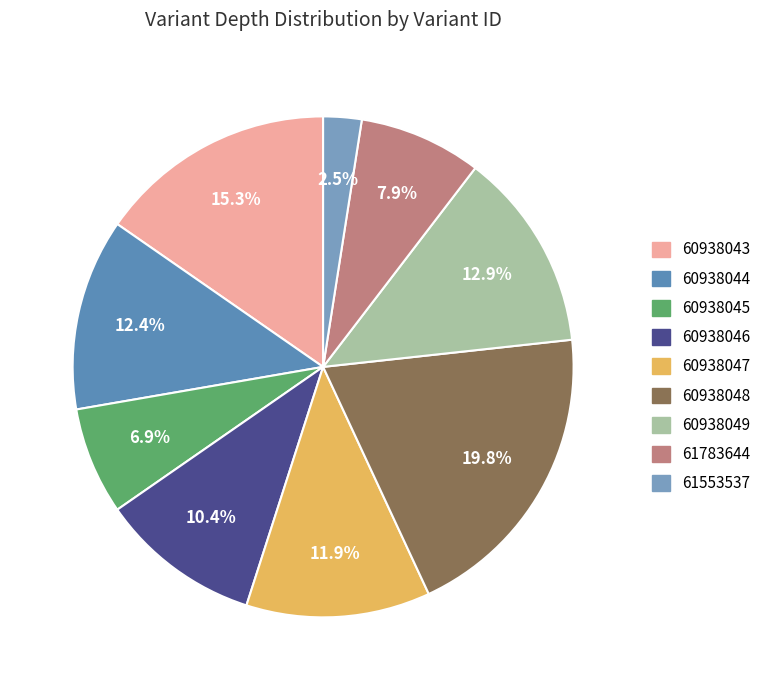

To the nearest percent, what portion does 60938044 represent?

12%